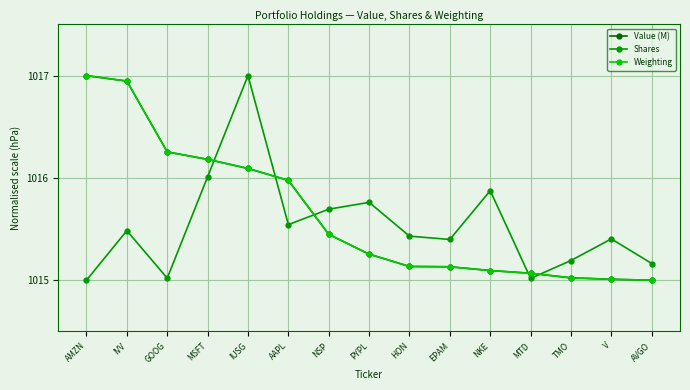

How many categories are shown in the chart?

15